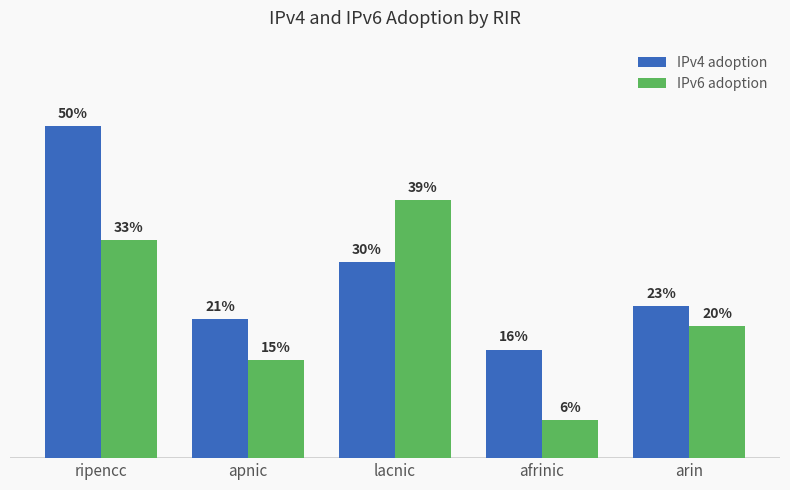

Are the bars grouped side by side (vs. stacked)?

Yes